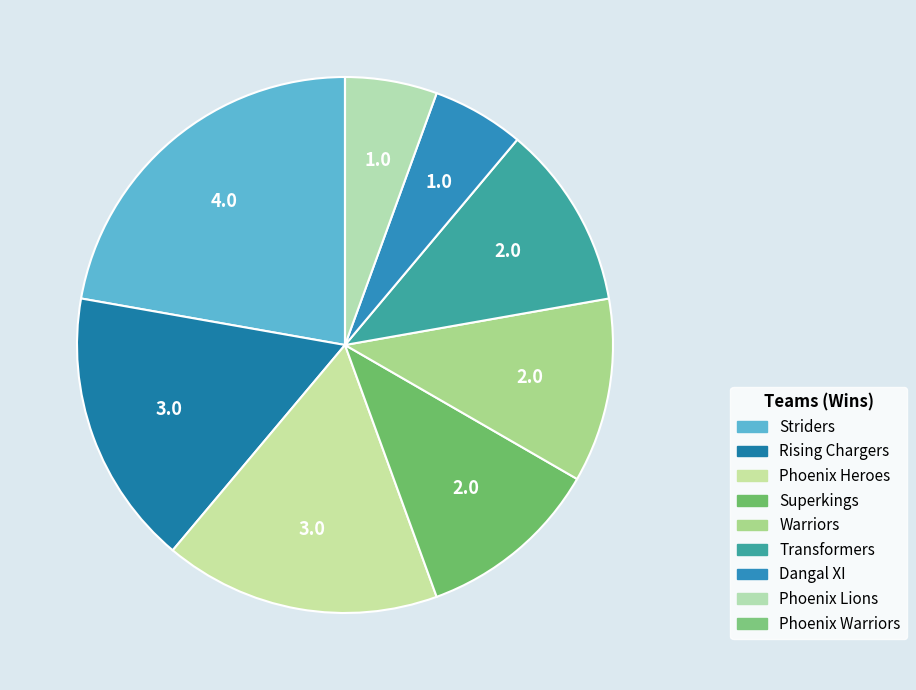

Which category has the smallest portion of the pie?

Phoenix Warriors